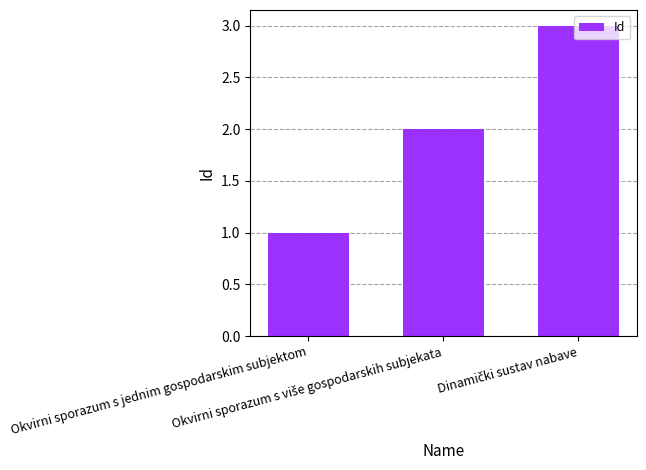

What is the maximum value shown in the chart?

3